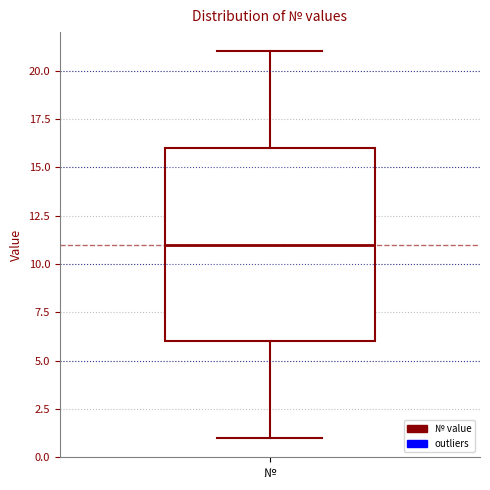

Read this box plot against the y-axis: the position of the median line, the range covered by the box, and the ends of both whiskers. The values are not printed on the chart, so give them approximately, as read against the axis.

median 11, box 6 to 16, whiskers 1 to 21